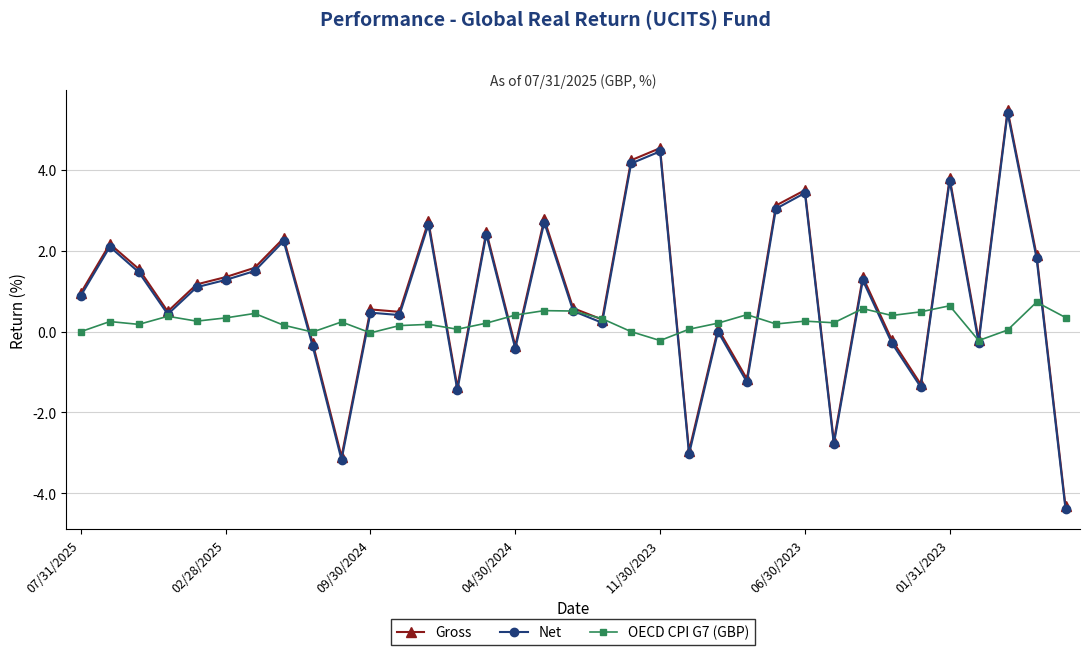

What is the value of the Gross point at the 8th from the left?

2.3